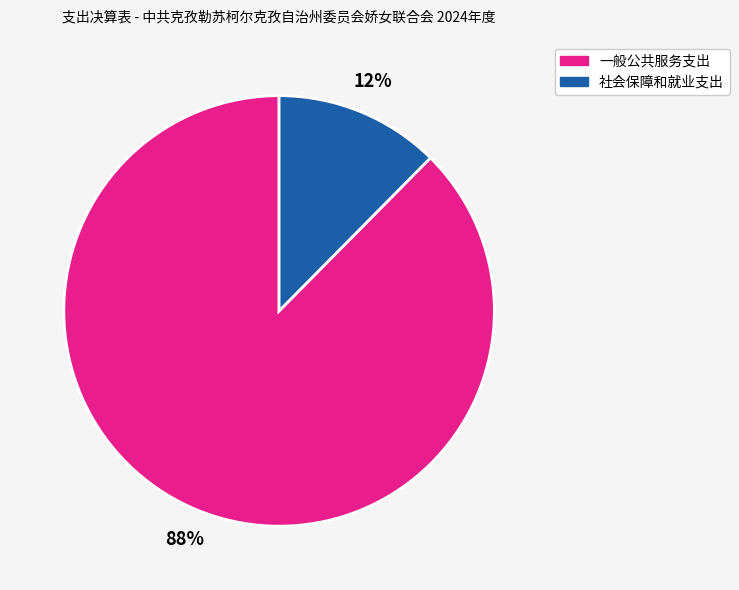

How many slices are in this pie chart?

2